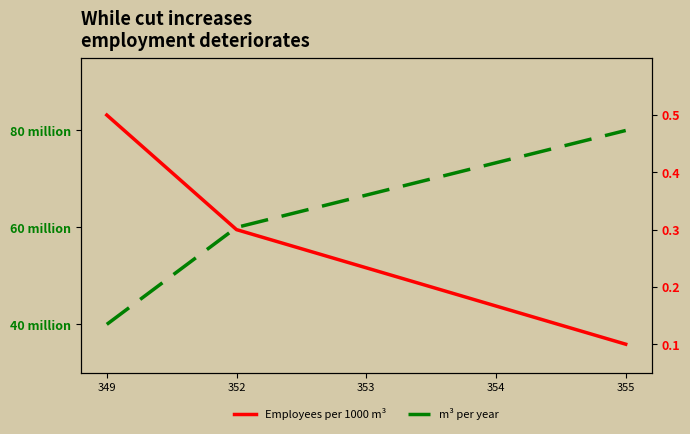

At which category does the chart reach its peak across all series?

355